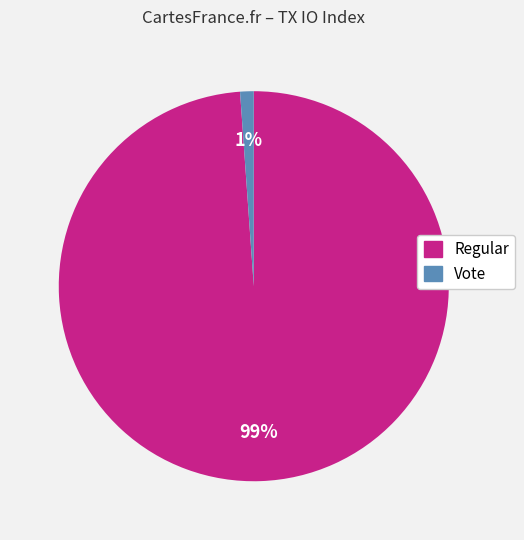

To the nearest percent, what percentage of the pie is Vote?

1%